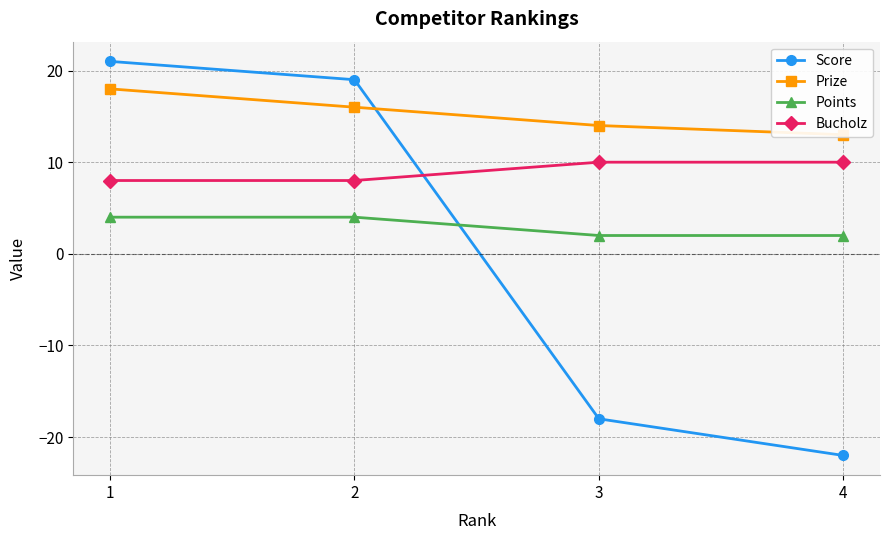

What are all the series names shown in the legend?

Score, Prize, Points, Bucholz